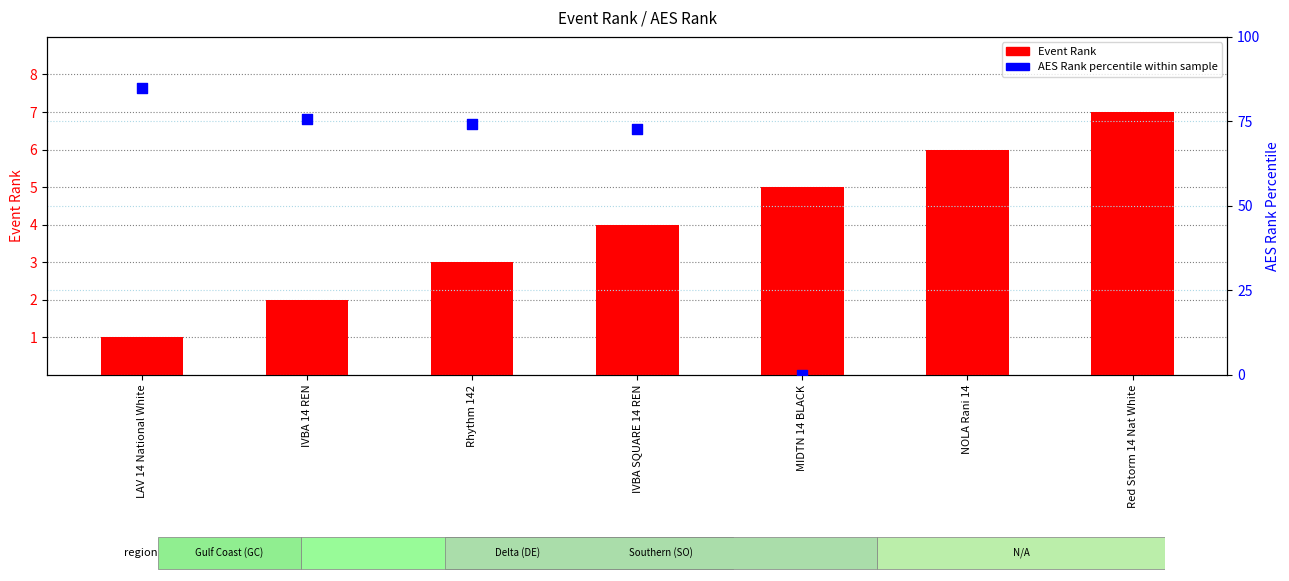

What is the total value across all series at Rhythm 142?

77.1